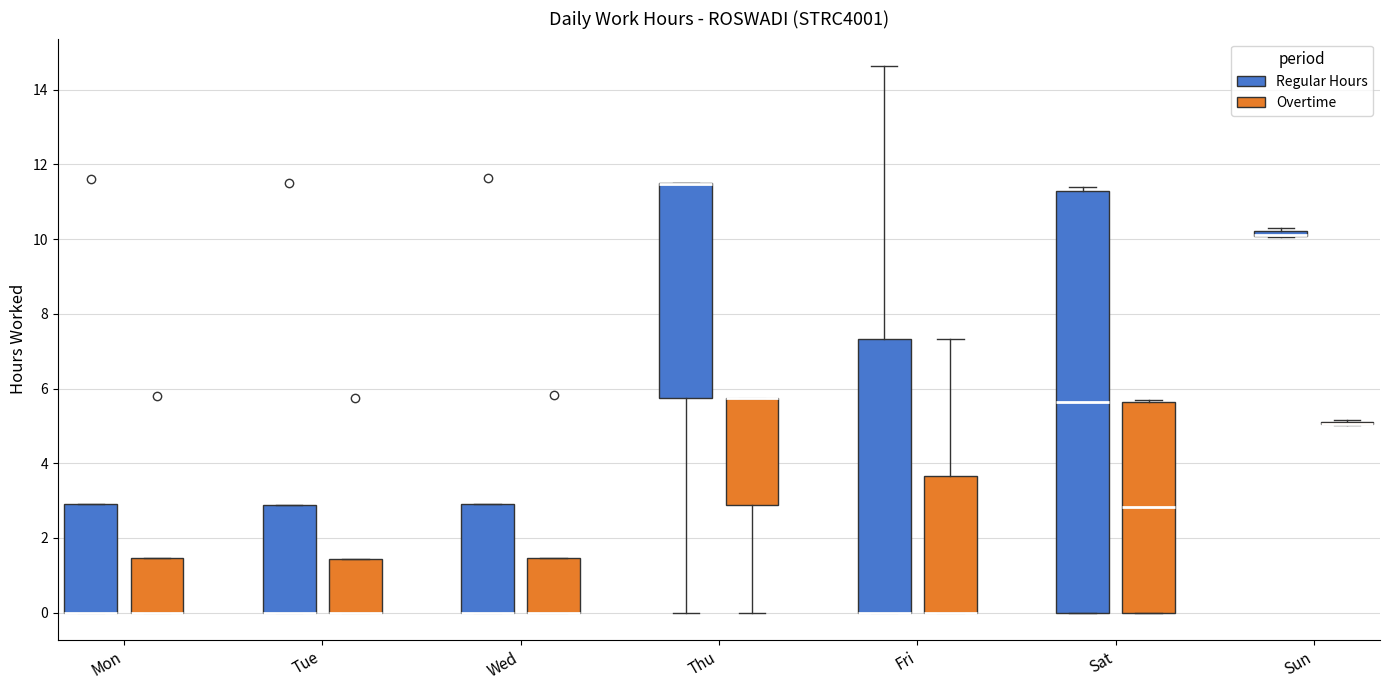

Which box is the tallest, from its lower edge to its upper edge?

Sat (Regular Hours)